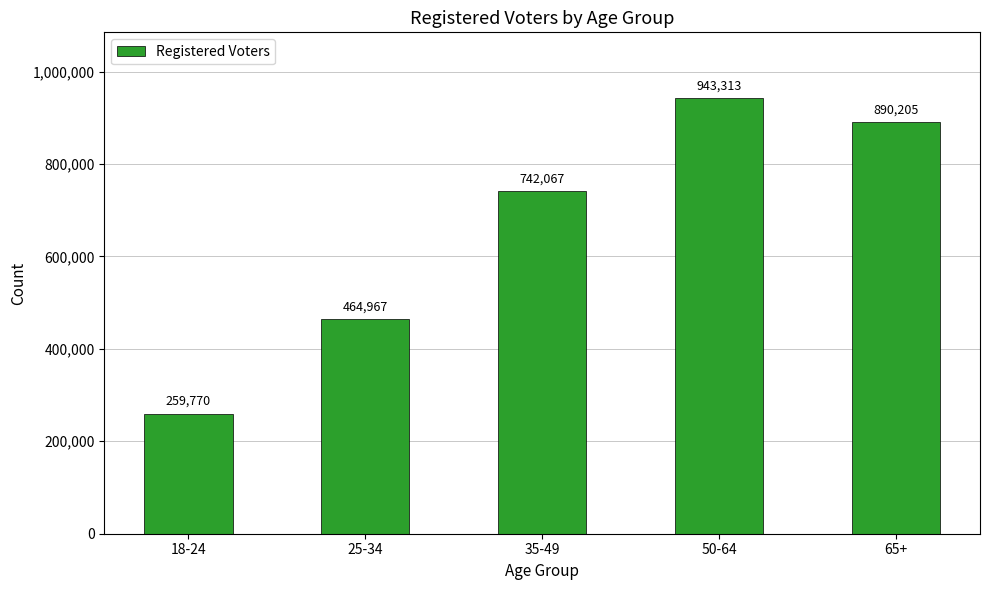

At which category does the chart reach its peak across all series?

50-64